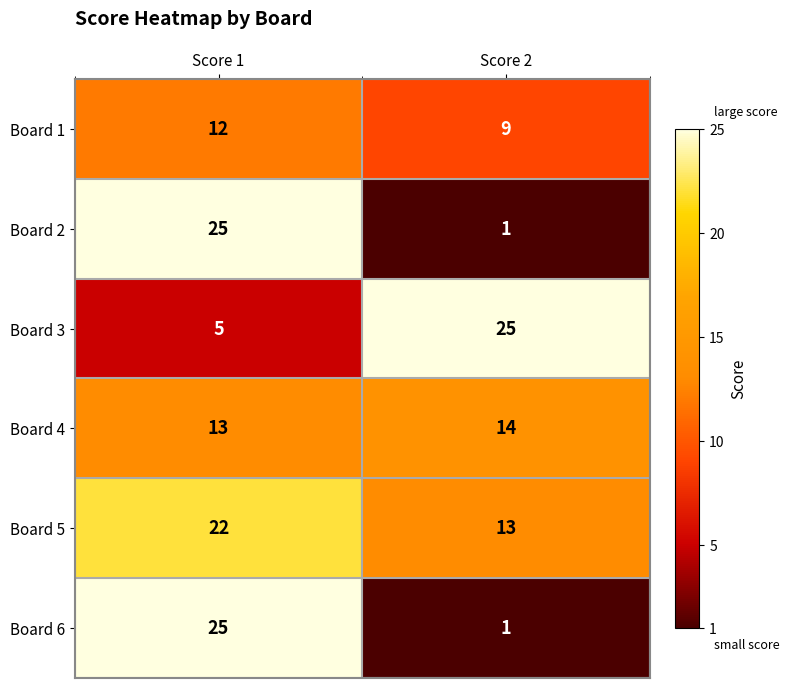

At which category is the sum across all series the highest?

Score 1